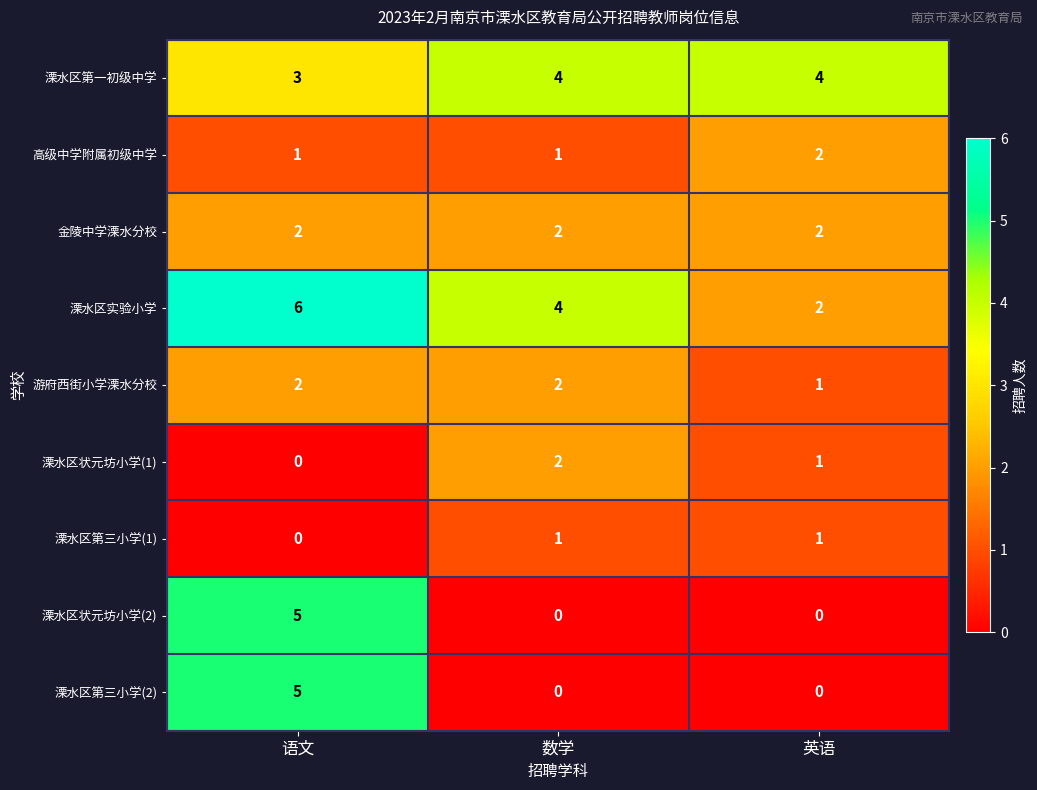

At which category is the sum across all series the highest?

语文